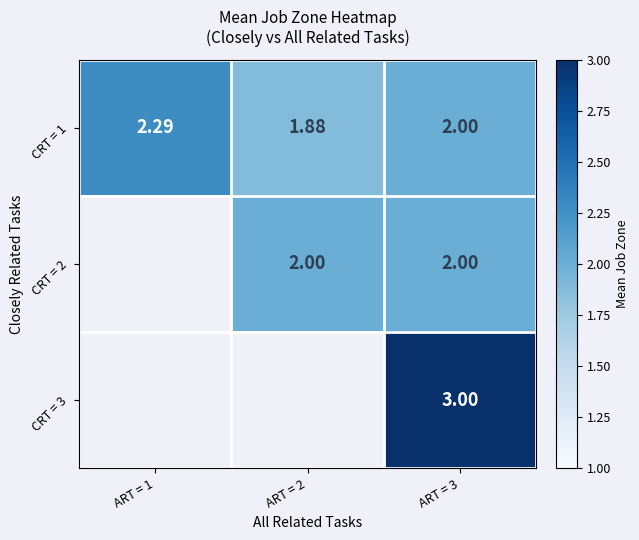

What is the maximum value shown in the chart?

3.0